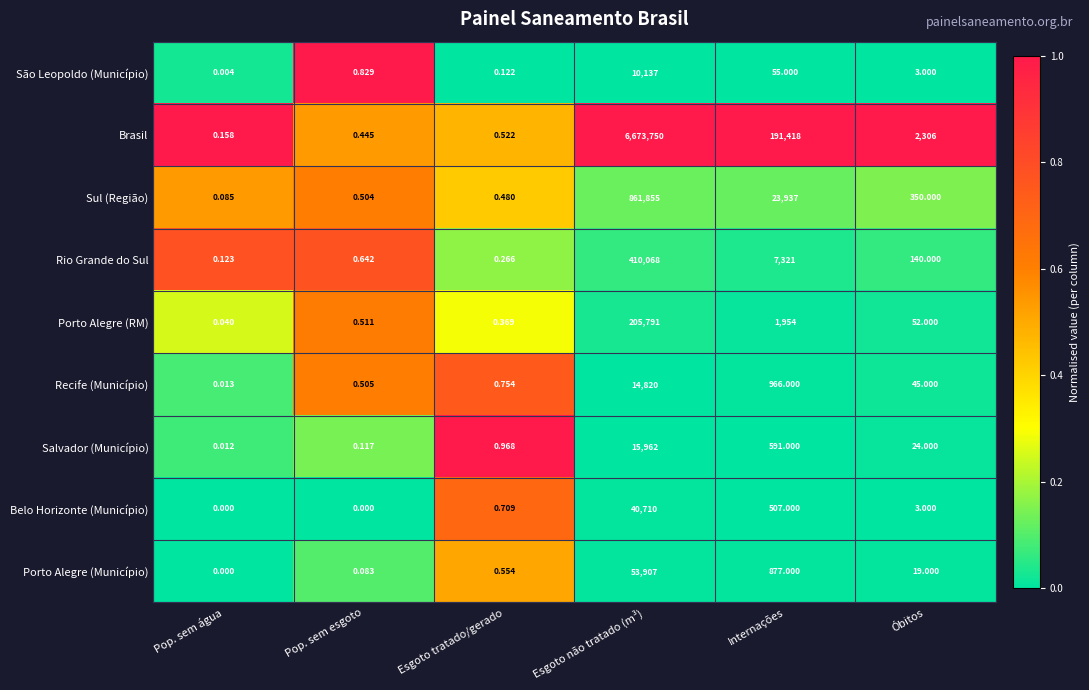

Which category has the lowest value in the Porto Alegre (RM) series?

Pop. sem água